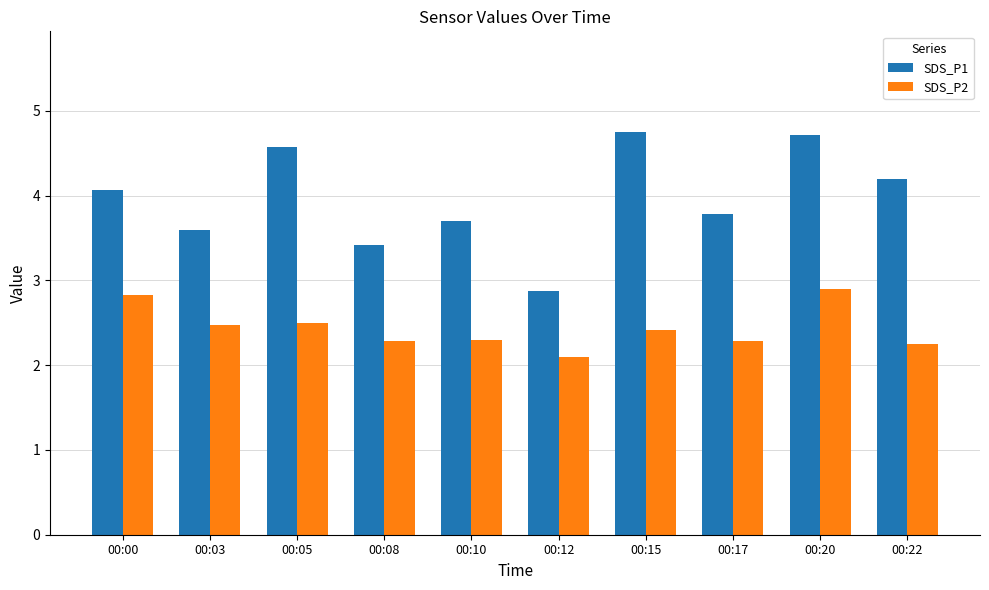

What is the difference between the second highest and second lowest values in the SDS_P1 series?

1.3